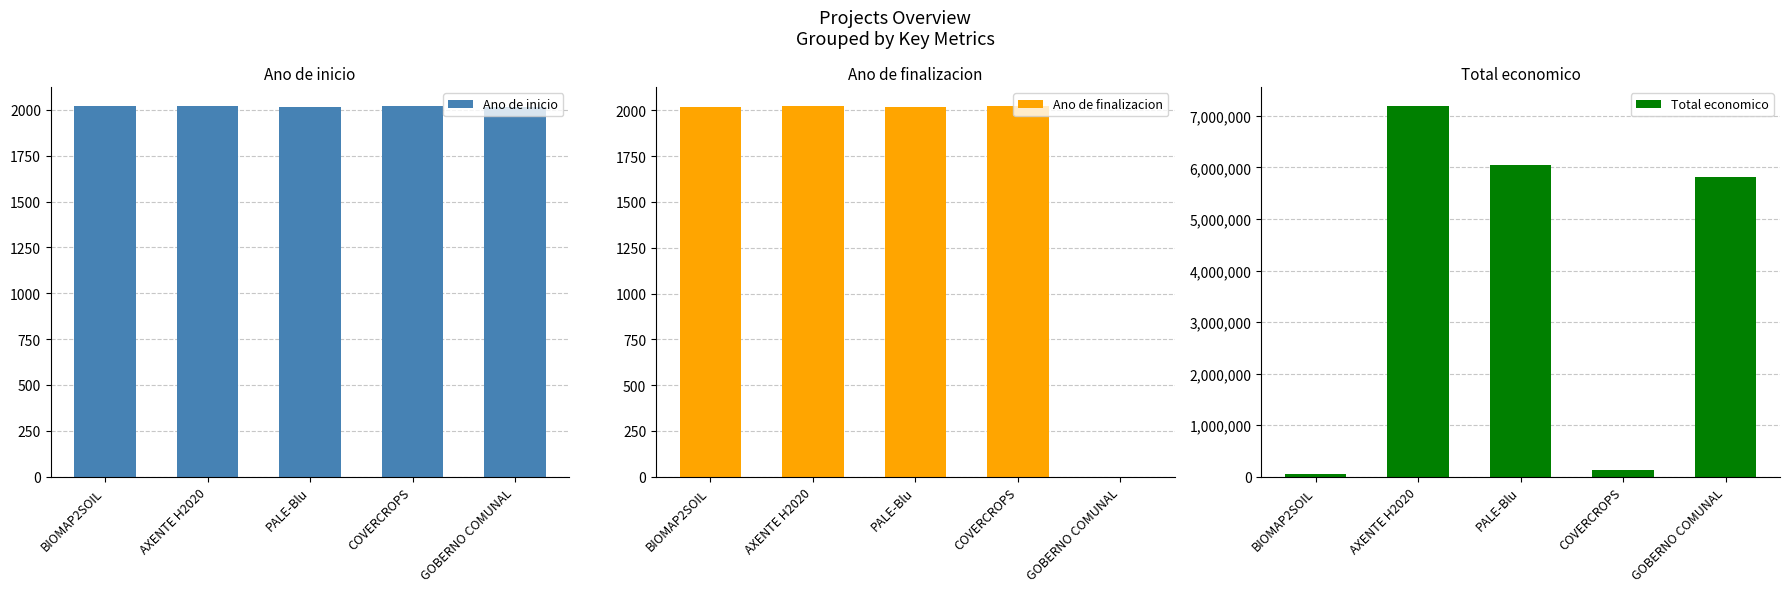

Reading left to right, extract all data points from this chart.

Ano de inicio: 2019	2020	2017	2023	2018
Ano de finalizacion: 2020	2025	2021	2026	0
Total economico: 50000	7199787	6039301	120000	5819964